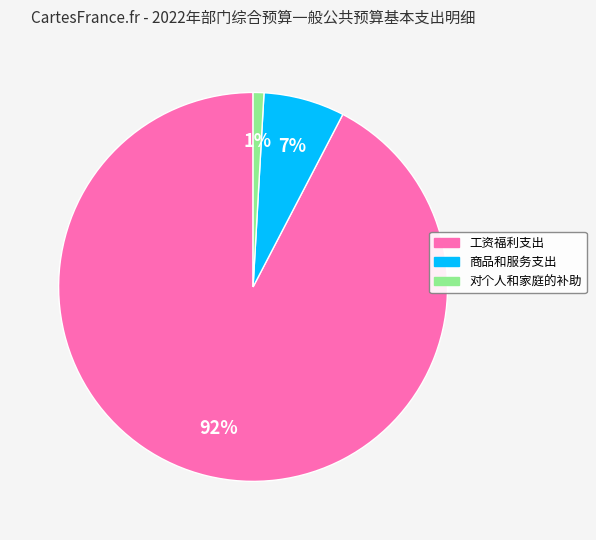

To the nearest percent, what is the average slice percentage?

33%